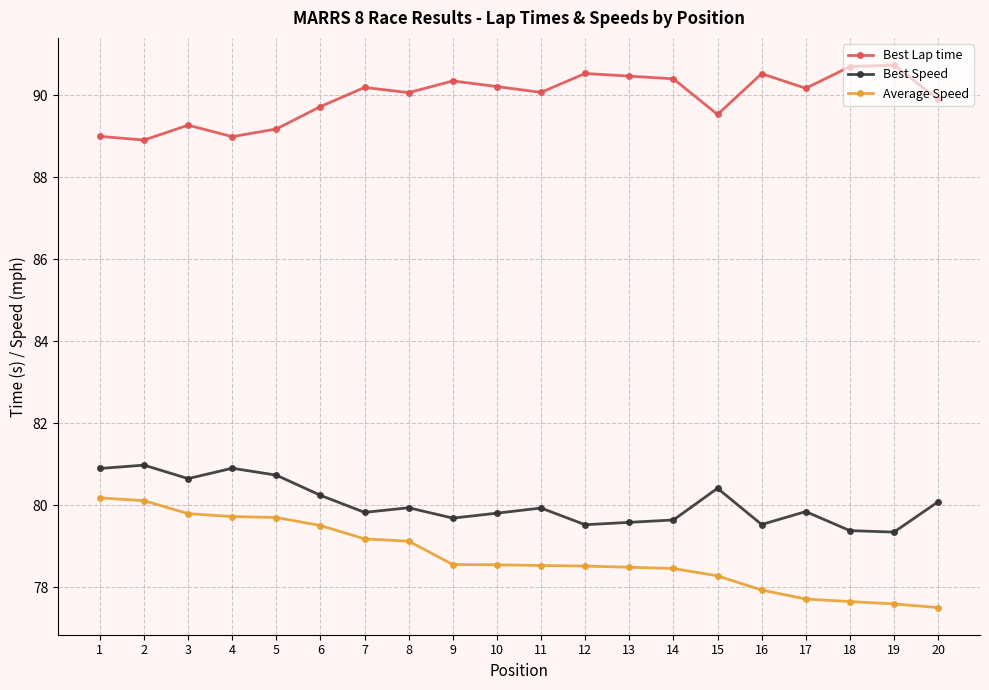

What is the difference between the highest and lowest values at 1?

8.8